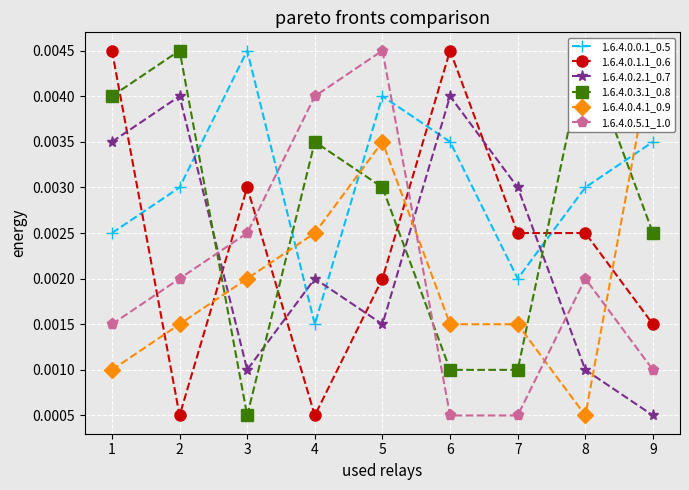

Count the number of categories in the chart.

9